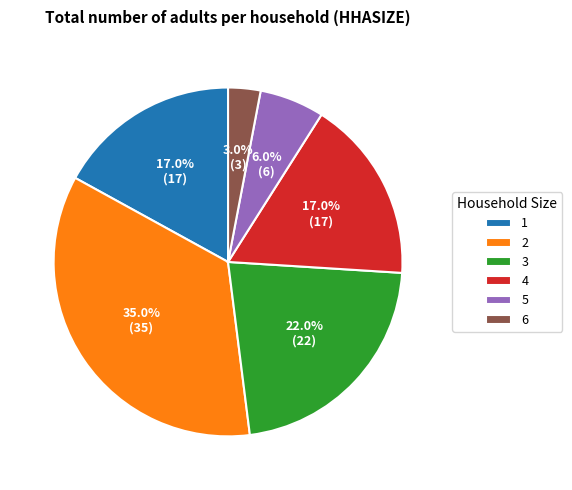

The 5 slice represents 12% of the pie. True or false?

False